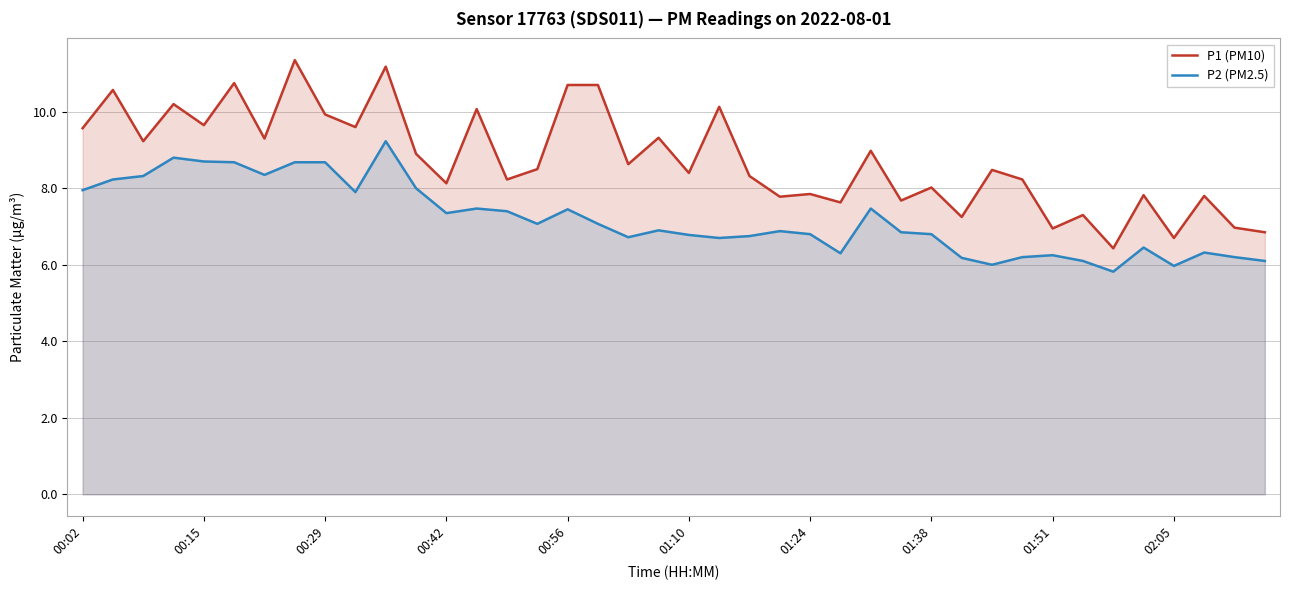

What are all the series names shown in the legend?

P1 (PM10), P2 (PM2.5)